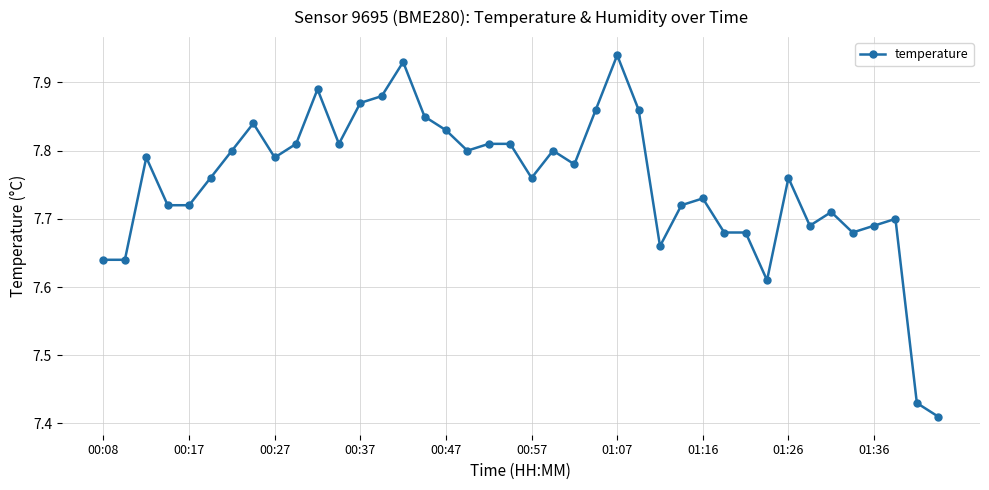

How many lines are shown in the chart?

1